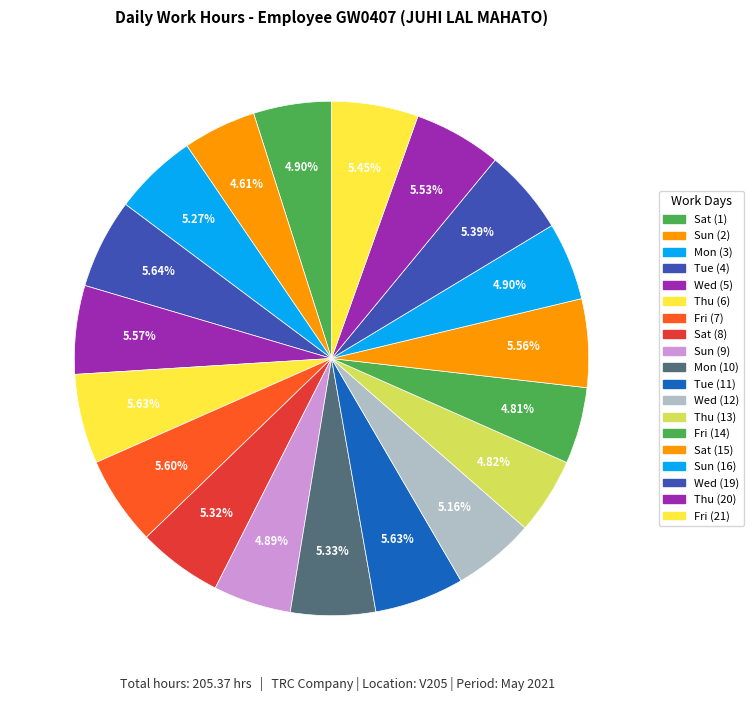

To the nearest percent, what is the difference between the largest and smallest slice percentages?

1%